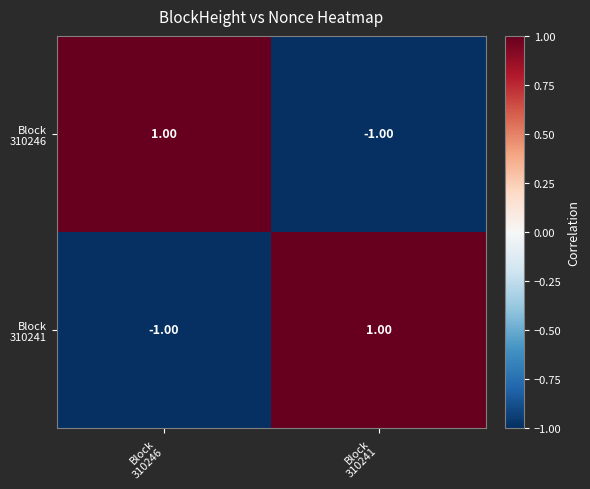

How many series are shown in this chart?

2